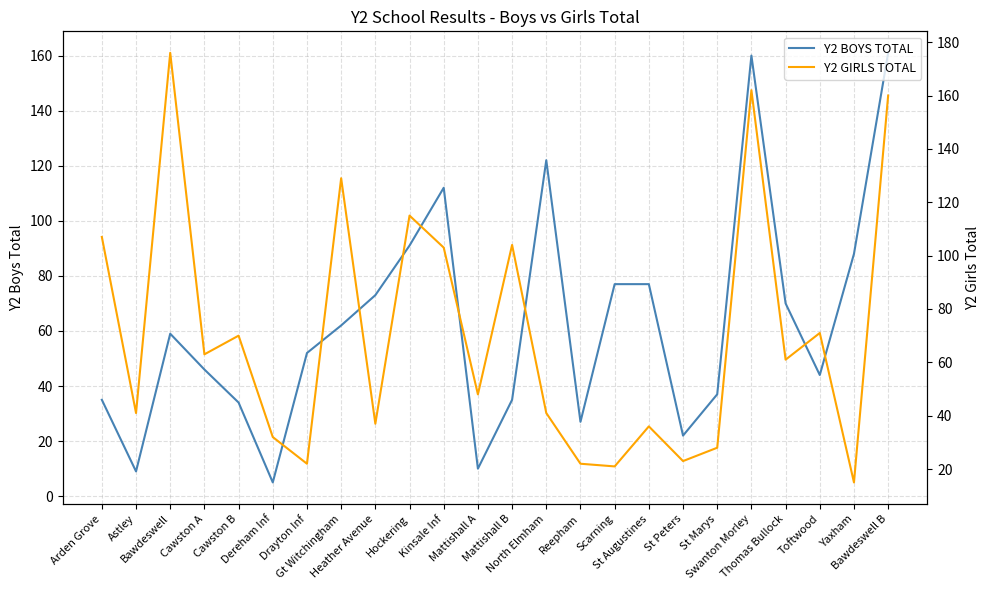

What is the total value across all series at Mattishall A?

58